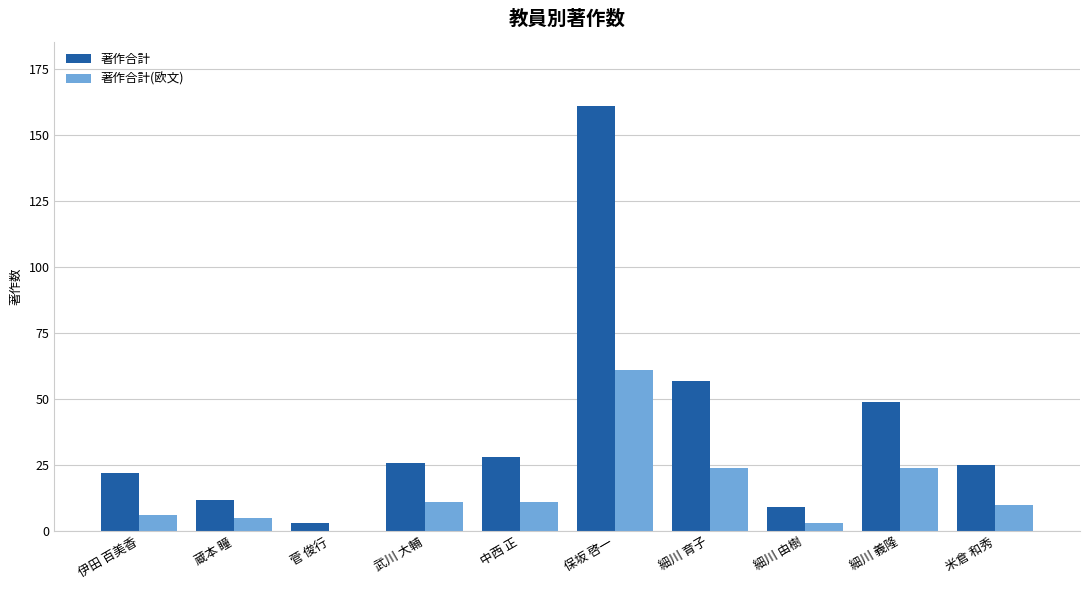

At which label is 著作合計 closest to 82?

細川 育子